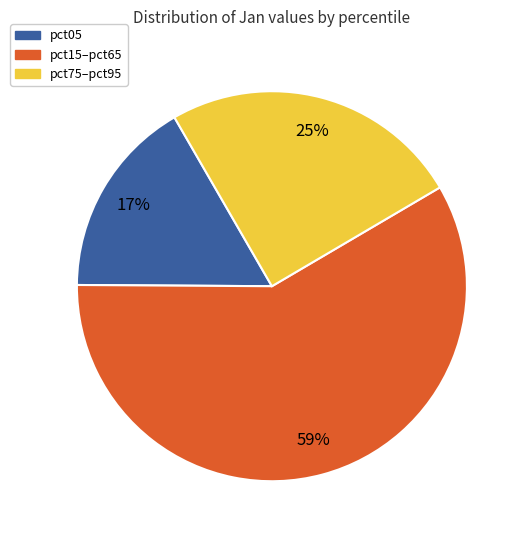

Is there any slice that represents more than half of the pie?

Yes